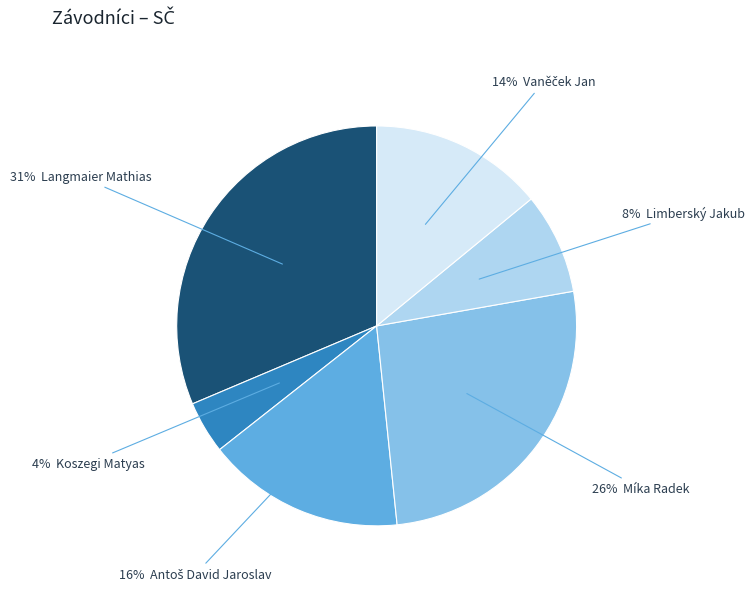

Count the number of slices in the pie.

6